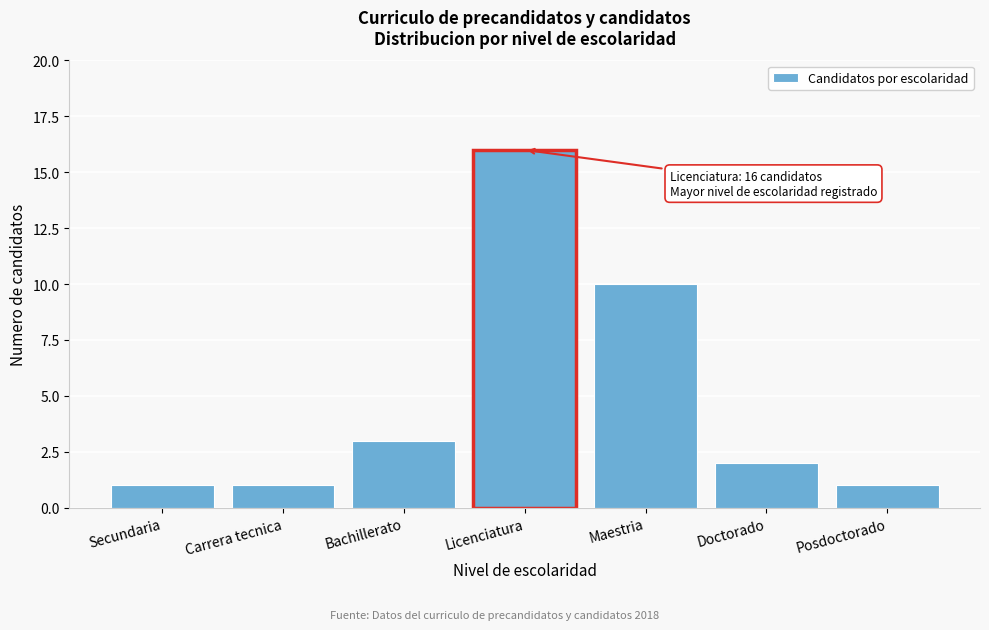

Reading left to right, what are all the values shown in this chart?

Secundaria=1	Carrera tecnica=1	Bachillerato=3	Licenciatura=16	Maestria=10	Doctorado=2	Posdoctorado=1